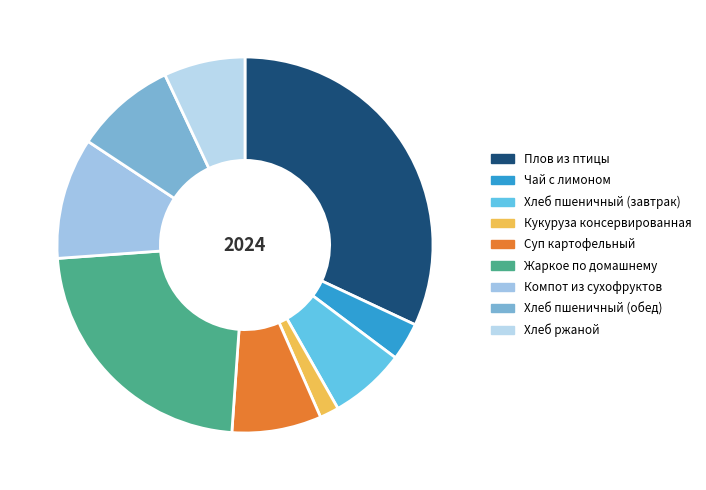

What is the smallest slice in the pie chart?

Кукуруза консервированная